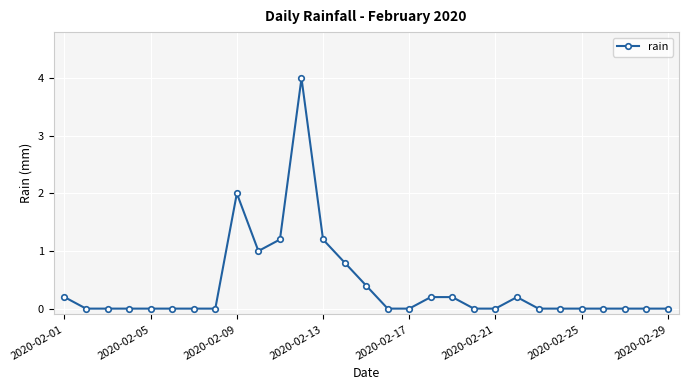

What is the difference between the maximum and minimum values?

4.0